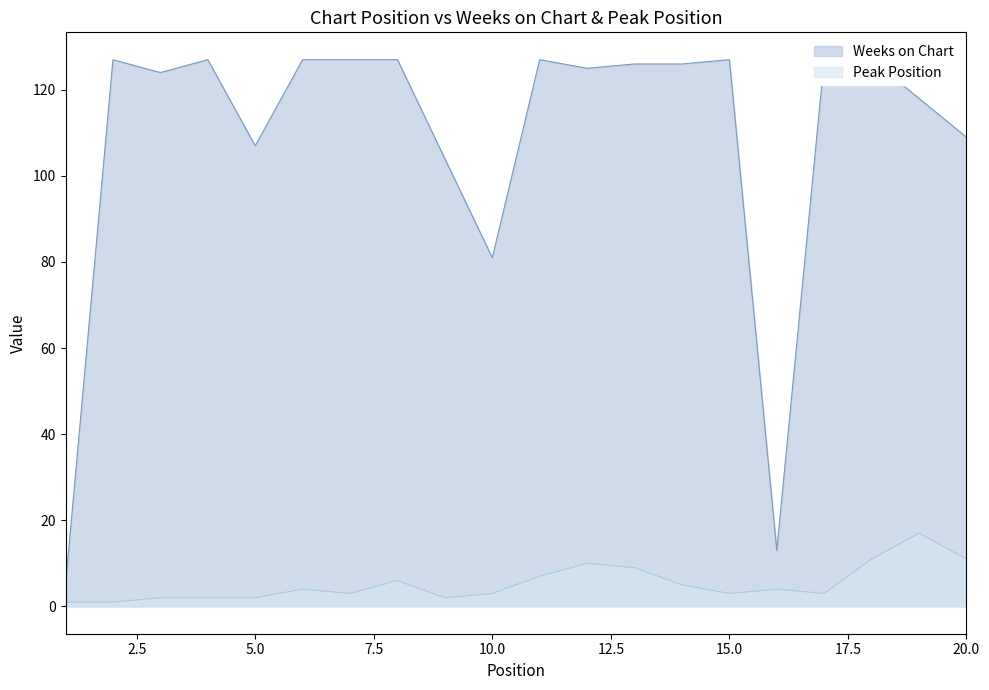

True or false: Peak Position and Weeks on Chart cross at least once.

False